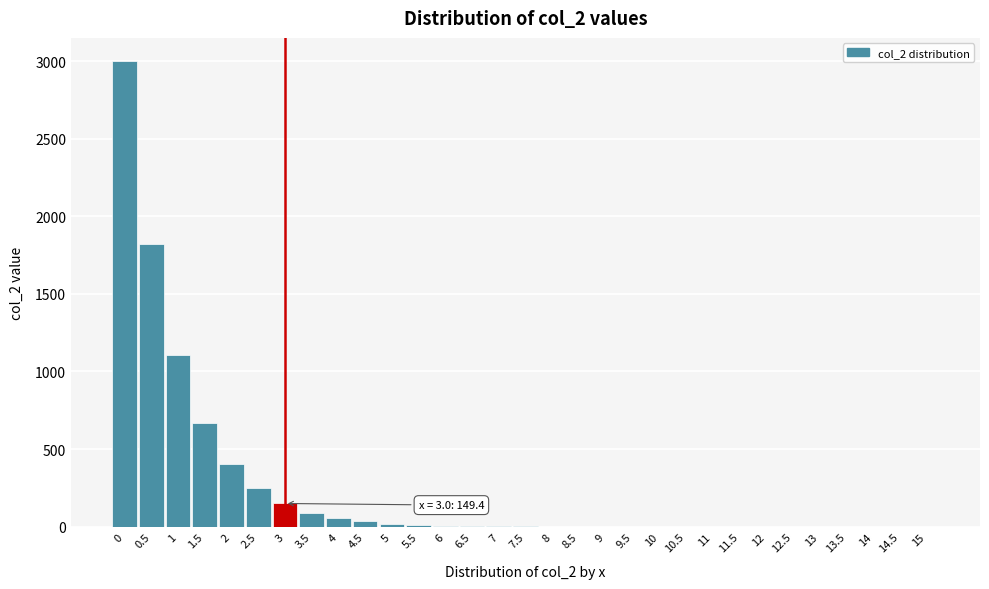

The value at 1 is 1103.6. True or false?

True